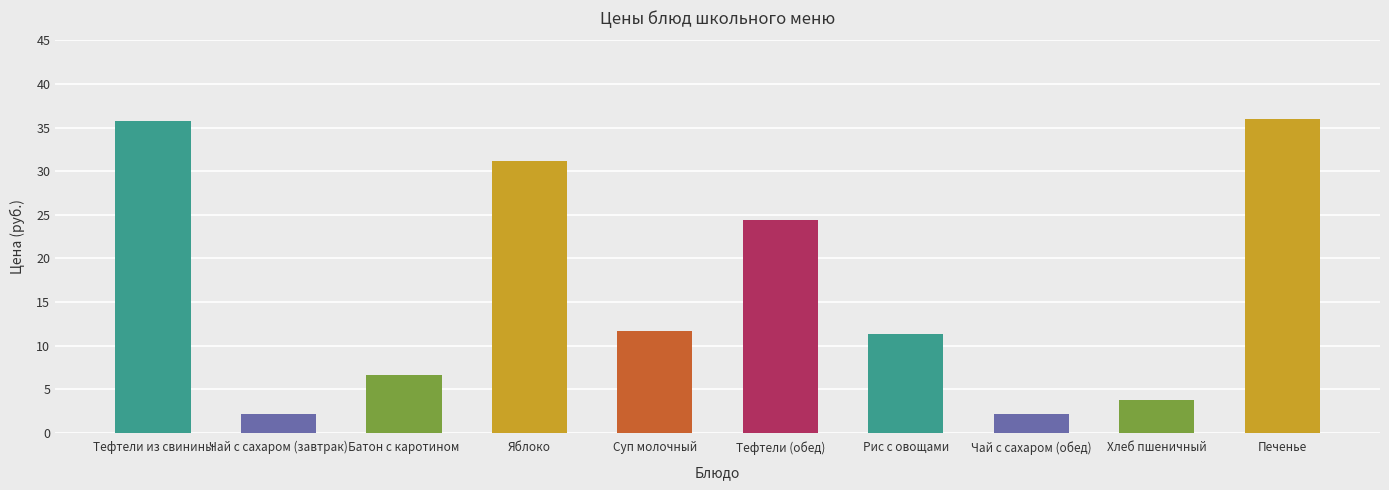

How many values are below 11?

4